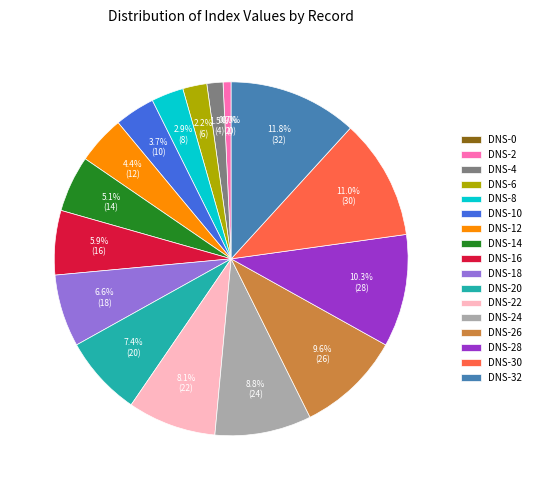

Combined, what portion of the pie is DNS-32 and DNS-16?

17.6%